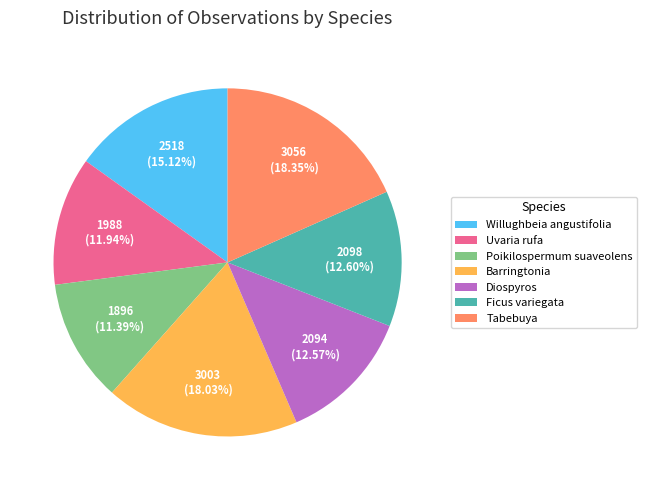

What is the smallest slice in the pie chart?

Poikilospermum suaveolens